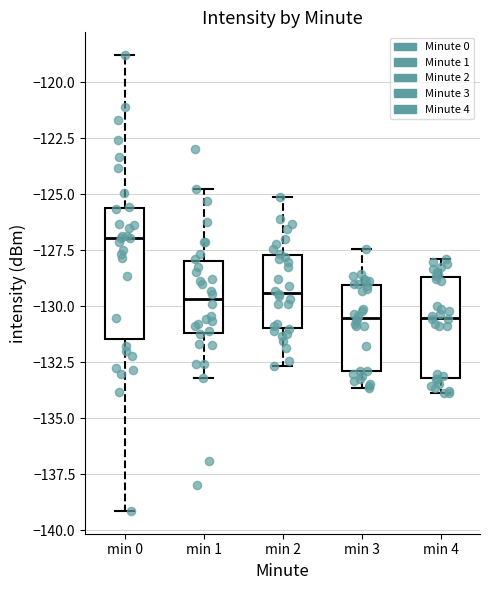

Reading left to right, transcribe this box plot: for each box, give where its median line is, the range the box spans, and where its two whiskers end, as read against the y-axis. The values are not printed on the chart, so give them approximately, as read against the axis.

min 0: median -127.0, box -131.5 to -125.5, whiskers -139.0 to -119.0
min 1: median -129.5, box -131.0 to -128.0, whiskers -133.0 to -125.0
min 2: median -129.5, box -131.0 to -127.5, whiskers -132.5 to -125.0
min 3: median -130.5, box -133.0 to -129.0, whiskers -133.5 to -127.5
min 4: median -130.5, box -133.0 to -128.5, whiskers -134.0 to -128.0